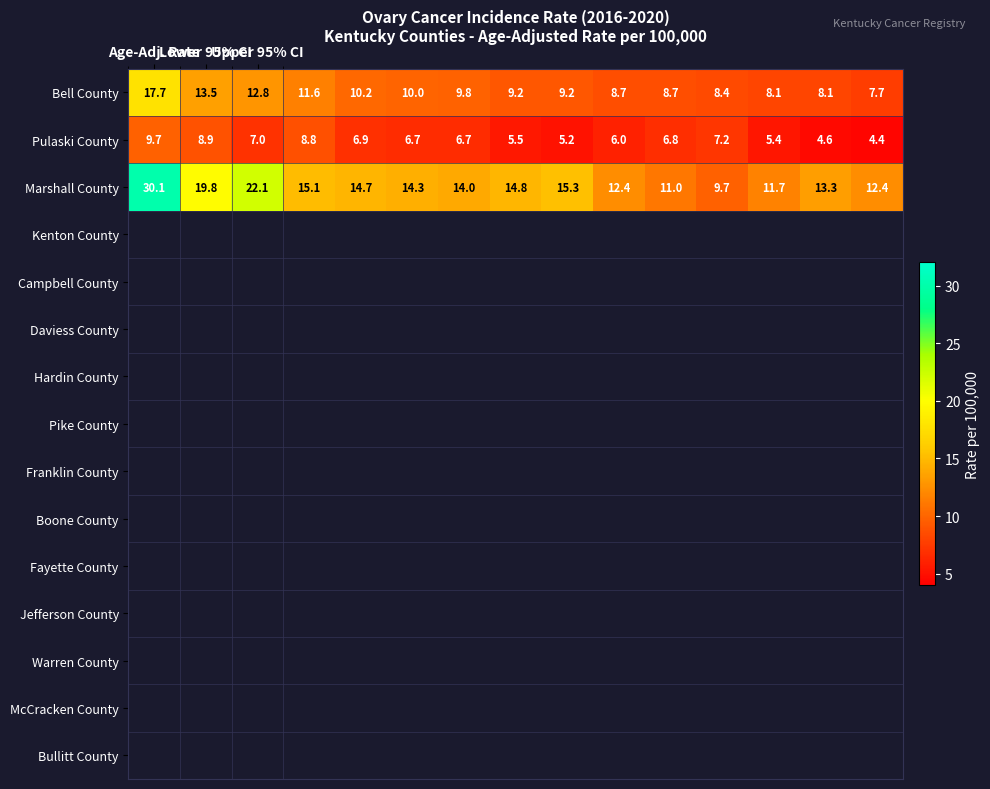

Rank the series by their average value, from highest to lowest.

Marshall County, Bell County, Pulaski County